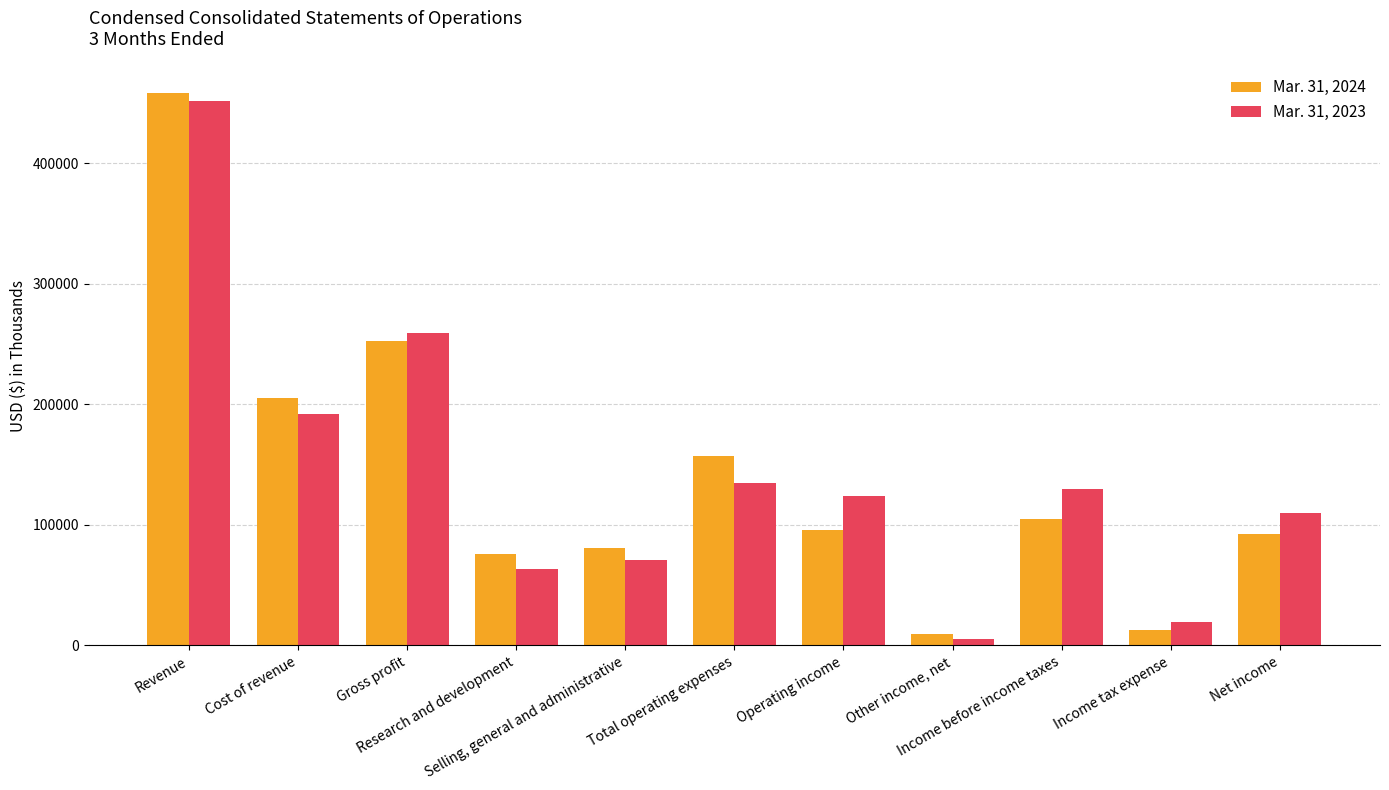

Which series has the largest range (max minus min)?

Mar. 31, 2024